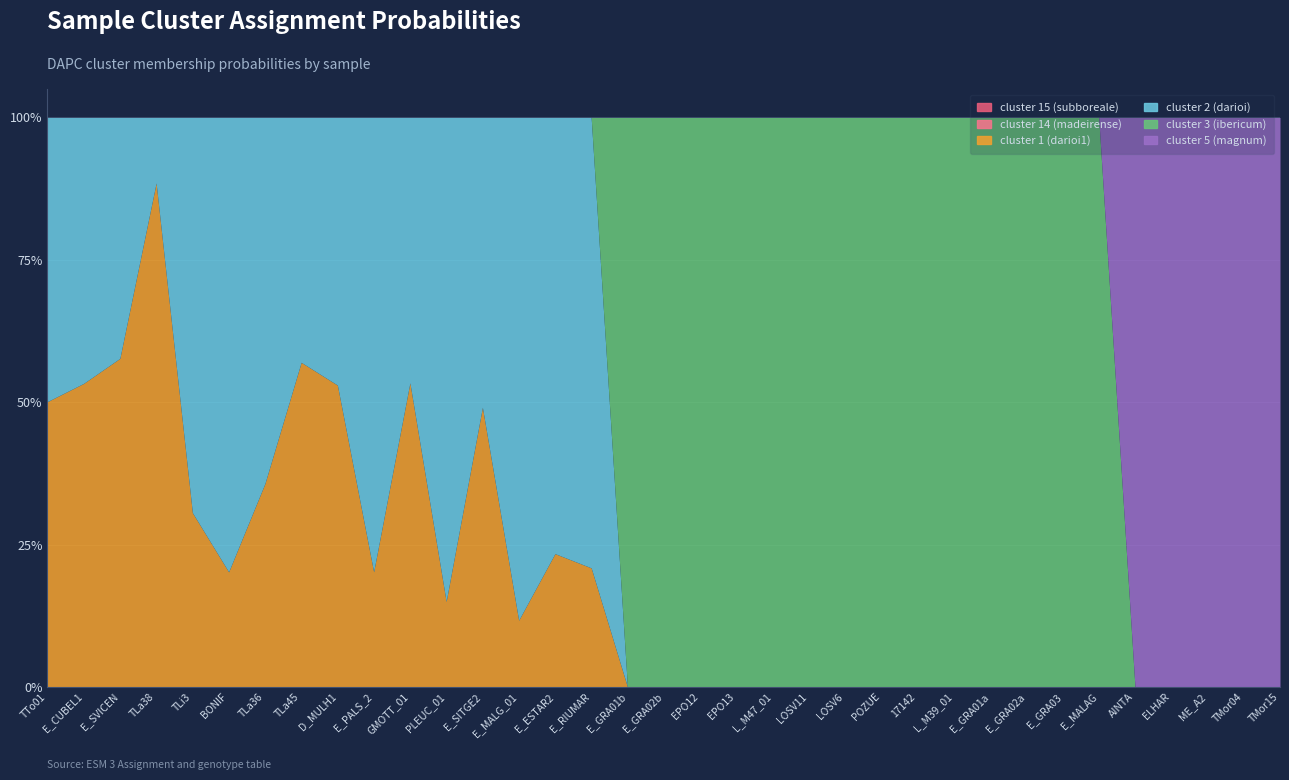

How many positive values does the cluster 3 (ibericum) series have?

14